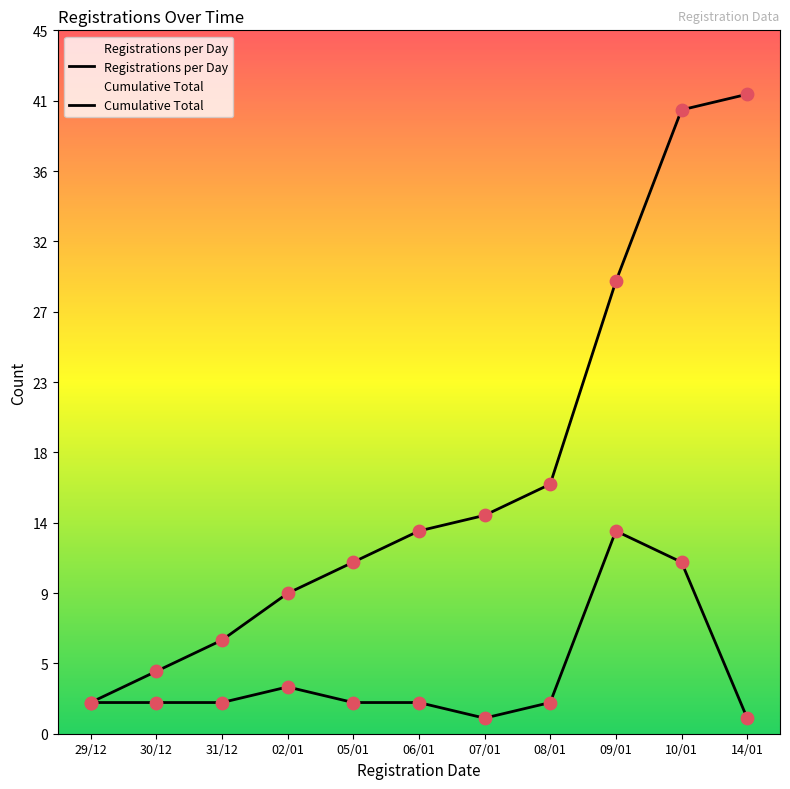

Which series contains the highest Y value?

Cumulative Total